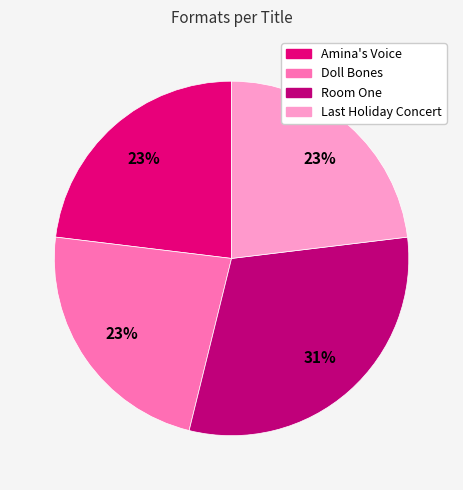

How many slices are in this pie chart?

4